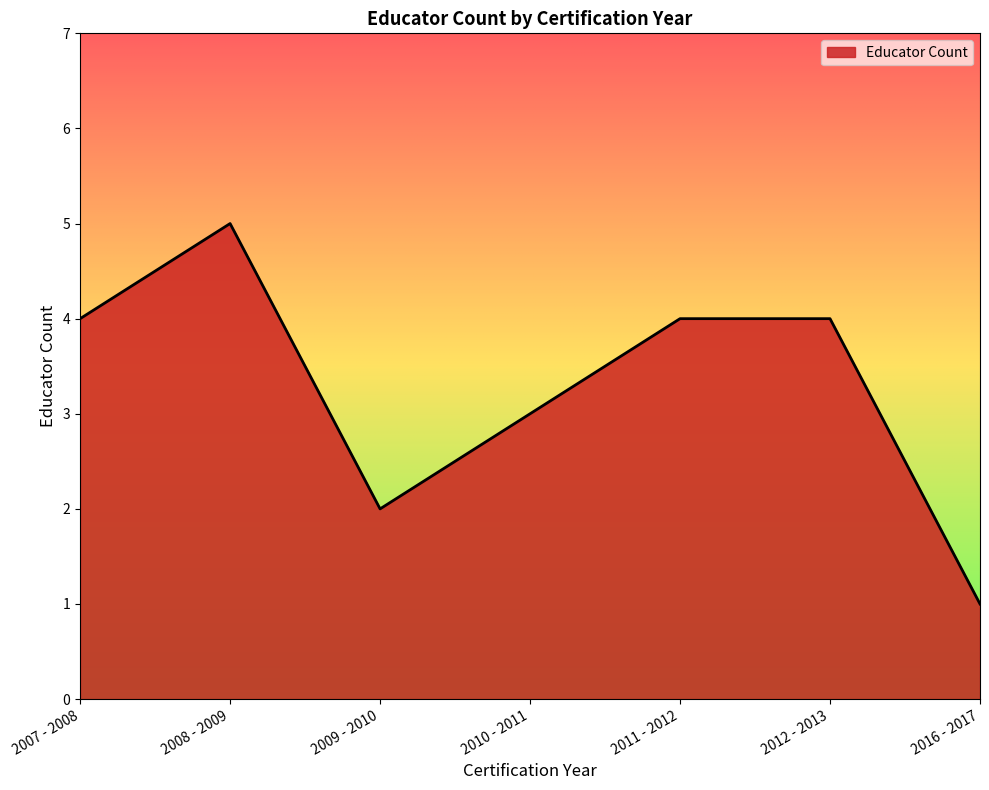

What value does the data have at 2012 - 2013?

4